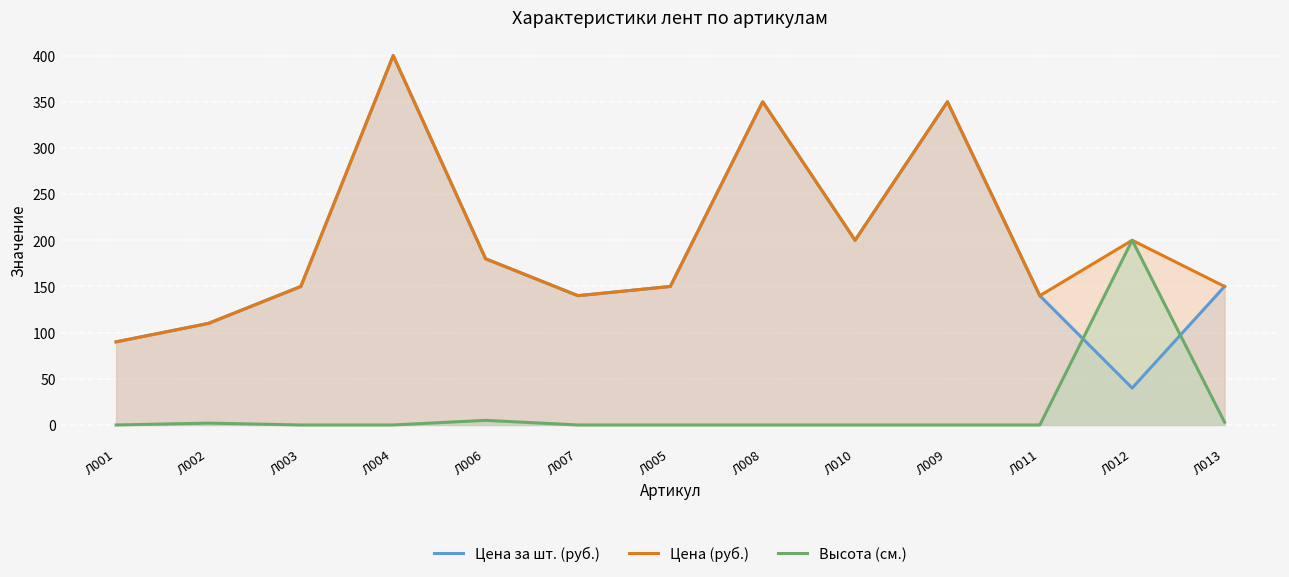

True or false: Цена (руб.) and Цена за шт. (руб.) intersect in this chart.

False